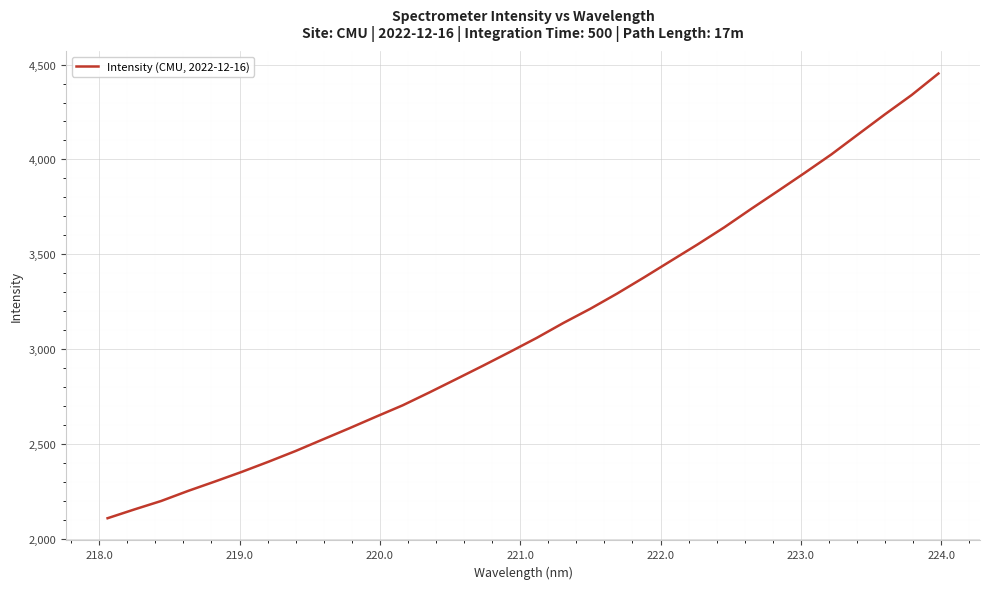

What is the minimum value shown in the chart?

2109.8